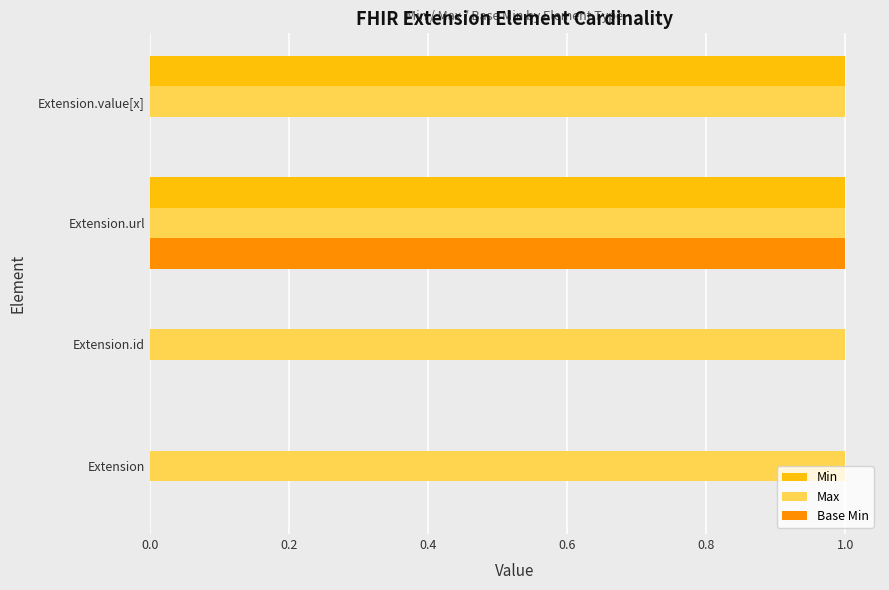

Which series has the largest total across all categories?

Max